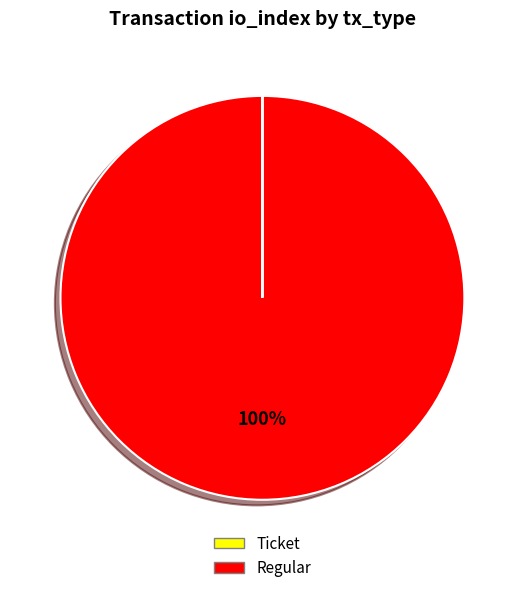

Which category has the biggest portion of the pie?

Regular